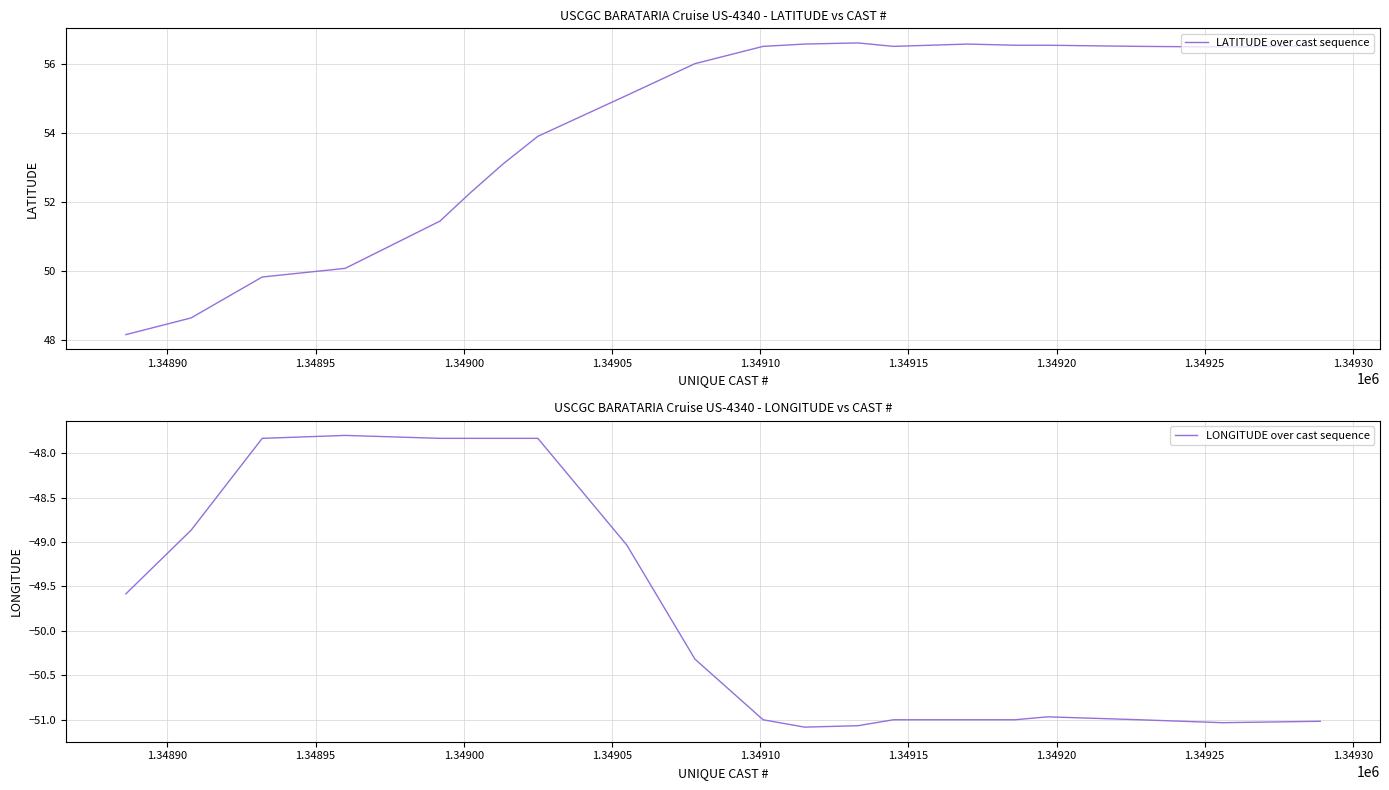

What is the lowest value of the LONGITUDE over cast sequence series?

-51.1